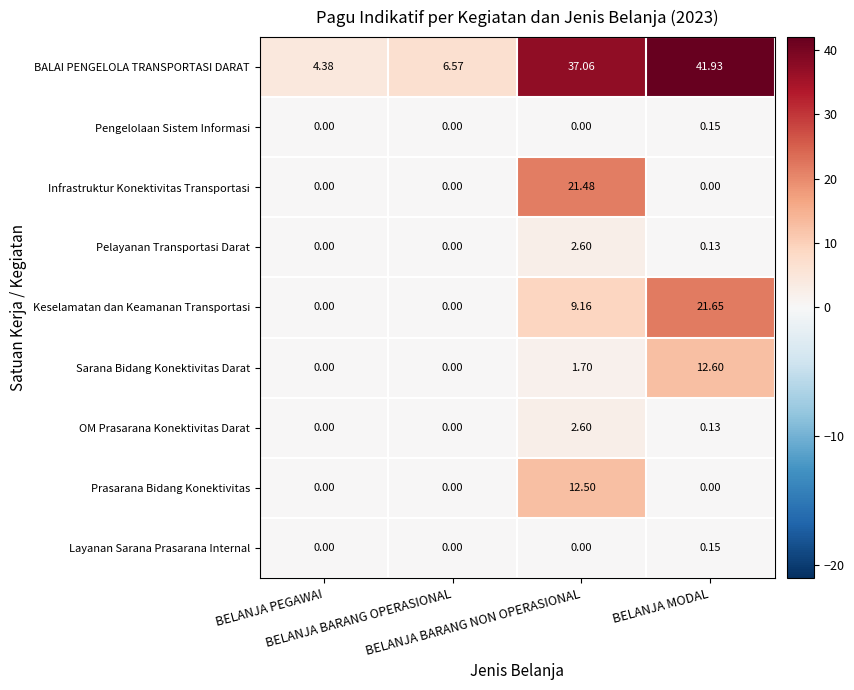

Which series has the widest spread of values?

BALAI PENGELOLA TRANSPORTASI DARAT